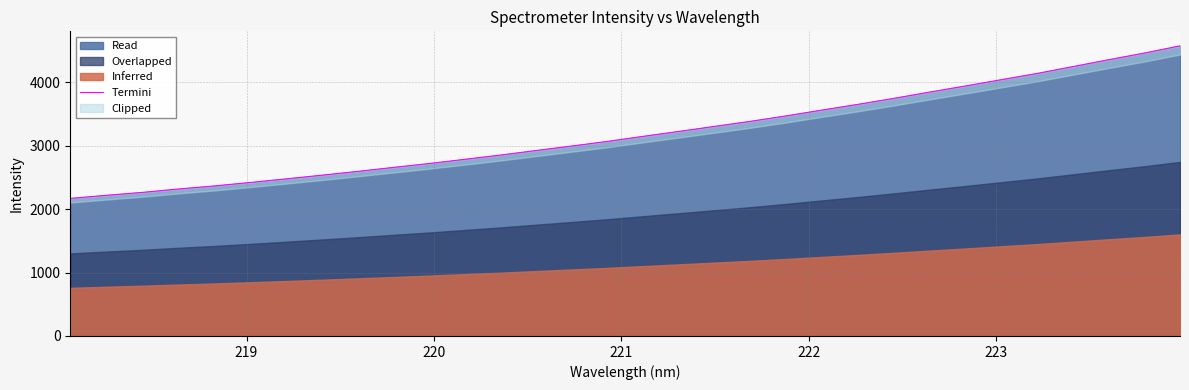

What is the lowest value of the Read series?

2167.6